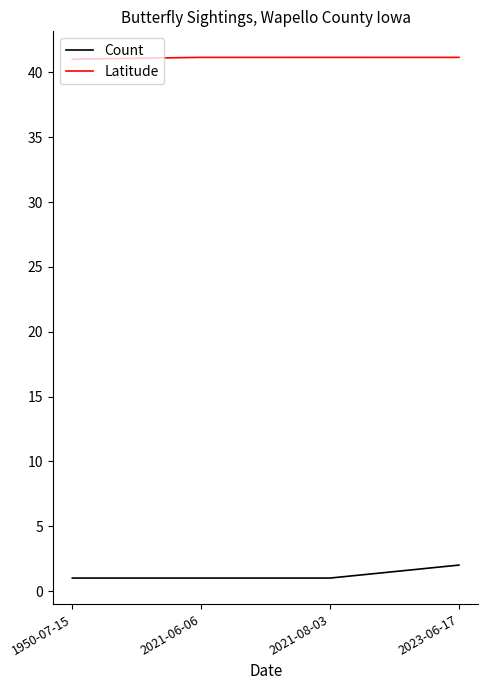

Which series changed the most between 2021-08-03 and 2023-06-17?

Count